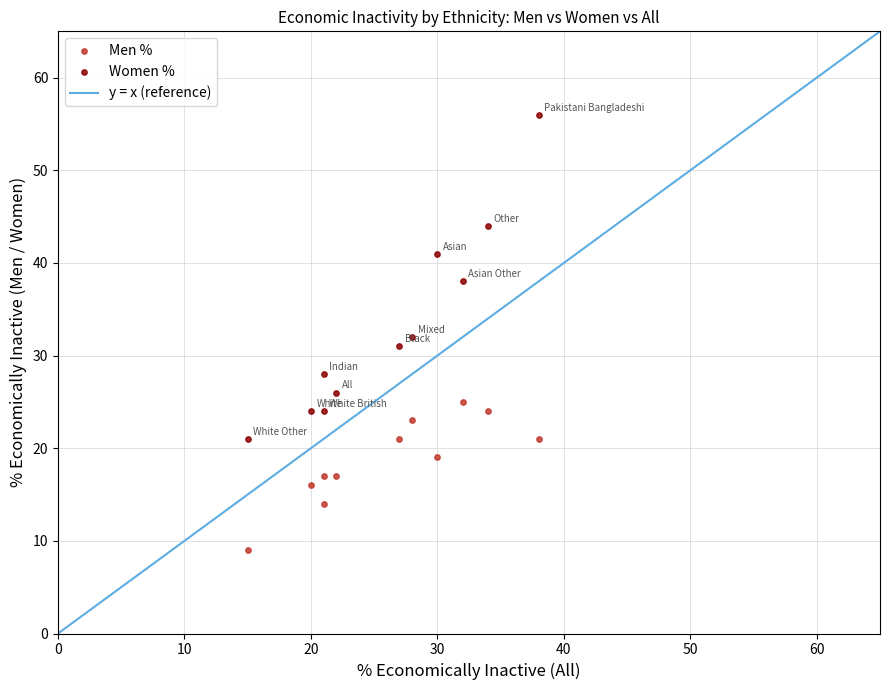

Which series contains the lowest Y value?

Men %